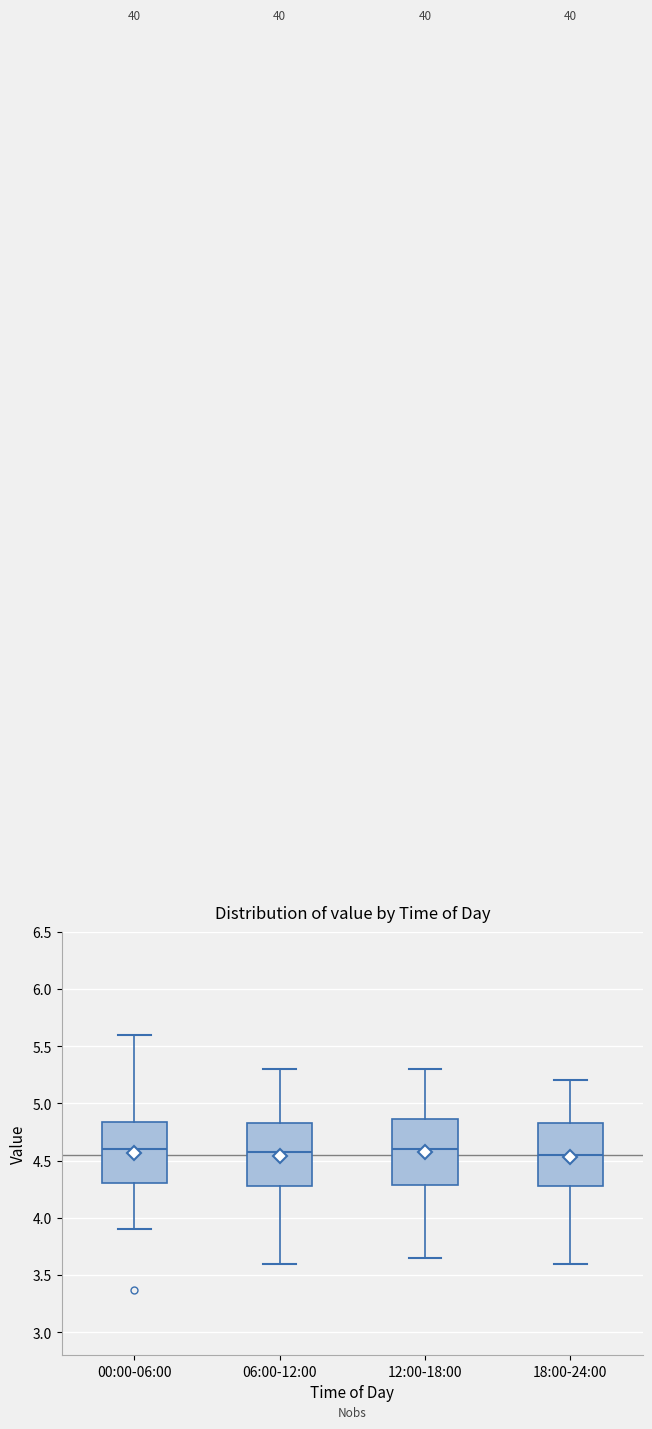

Reading left to right, transcribe this box plot: for each box, give where its median line is, the range the box spans, and where its two whiskers end, as read against the y-axis. The values are not printed on the chart, so give them approximately, as read against the axis.

00:00-06:00: median 4.60, box 4.30 to 4.85, whiskers 3.90 to 5.60
06:00-12:00: median 4.60, box 4.30 to 4.85, whiskers 3.60 to 5.30
12:00-18:00: median 4.60, box 4.30 to 4.85, whiskers 3.65 to 5.30
18:00-24:00: median 4.55, box 4.30 to 4.85, whiskers 3.60 to 5.20